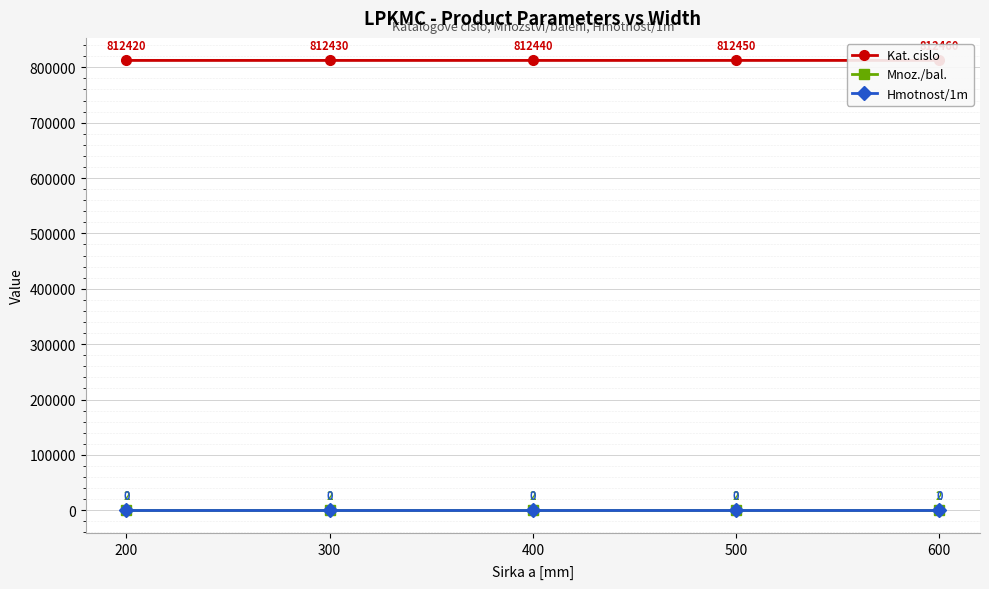

Which category has the highest value across all series?

600